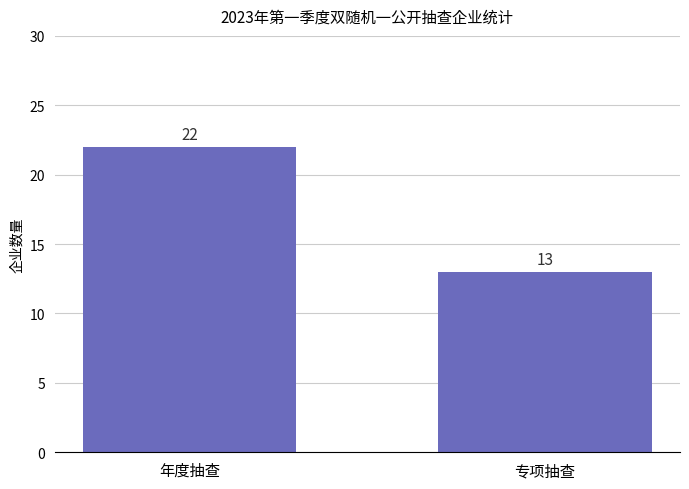

What is the value of the 2nd bar from the left?

13